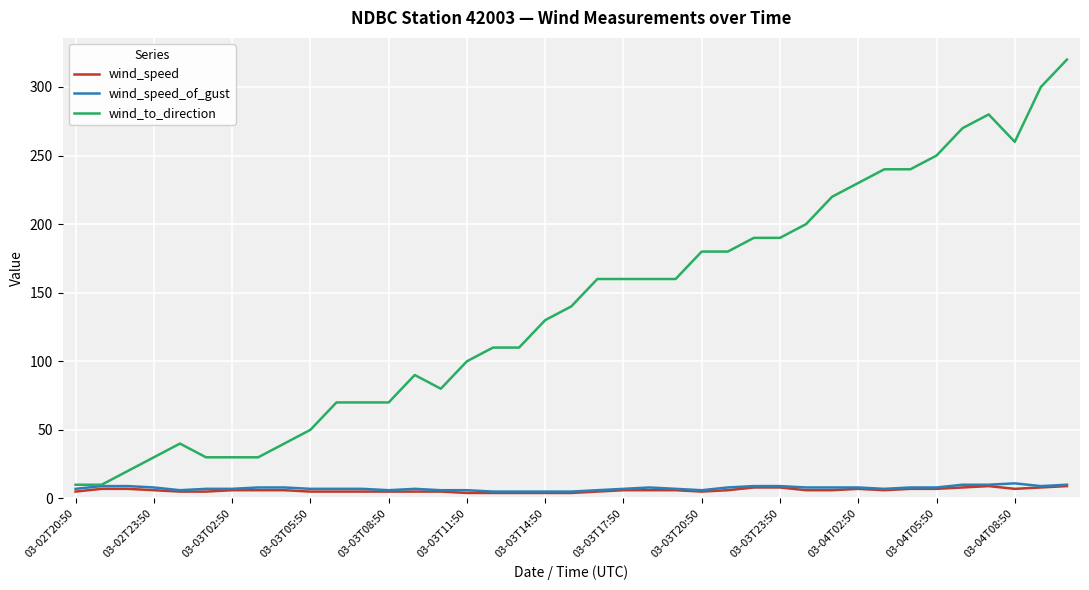

True or false: wind_speed and wind_to_direction cross at least once.

False